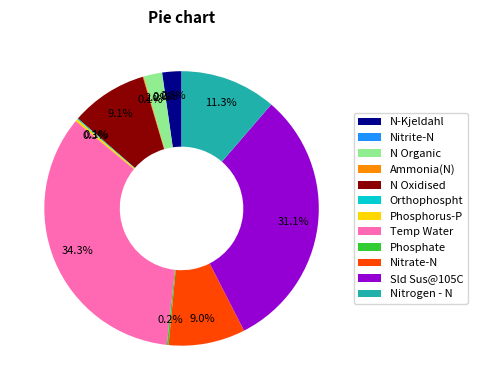

Does Sld Sus@105C represent more than half of the total?

No